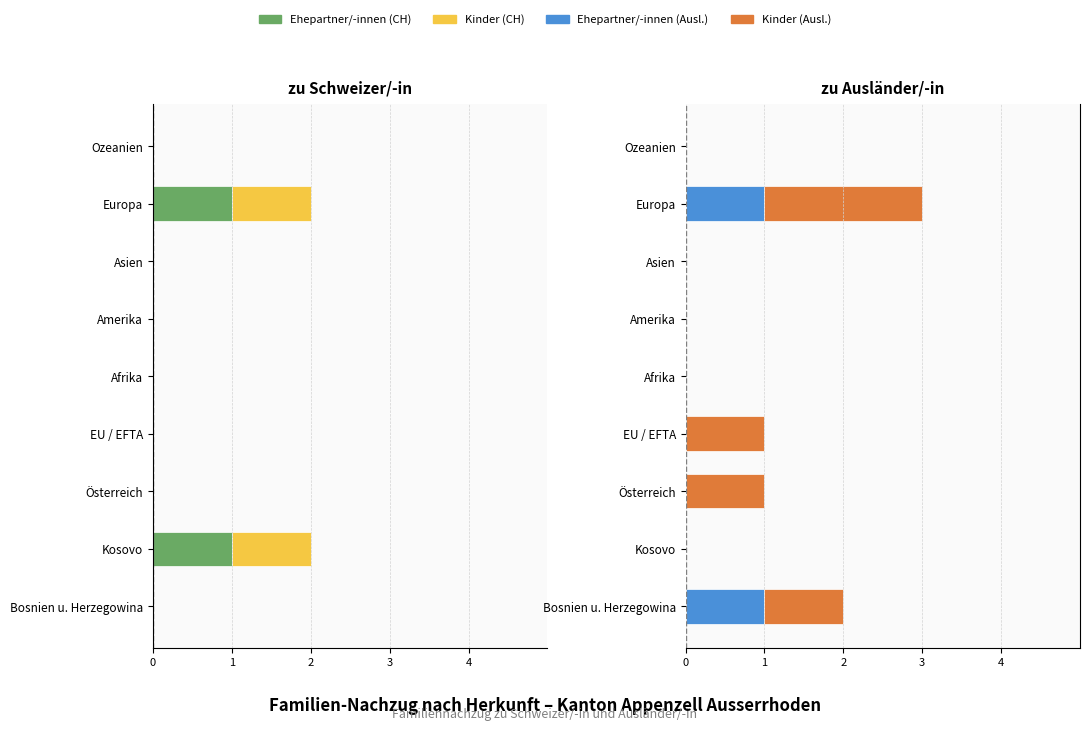

List the series in order of their peak value, lowest first.

Ehepartner/-innen (CH), Kinder (CH), Ehepartner/-innen (Ausl.), Kinder (Ausl.)